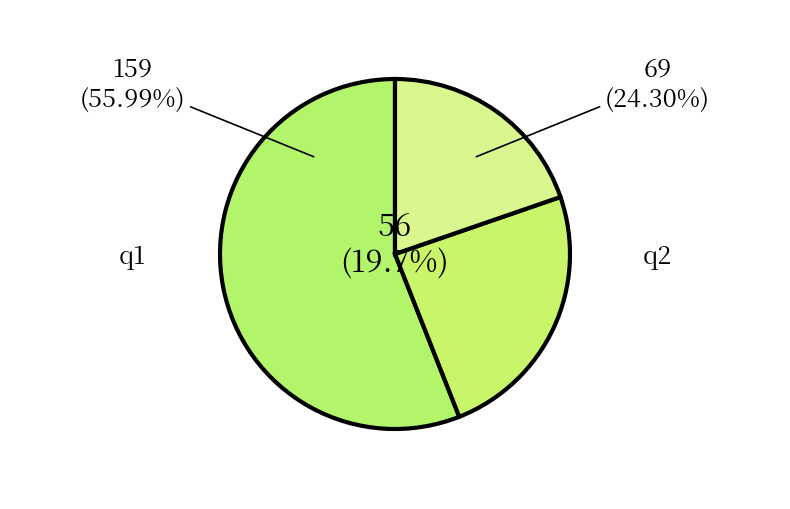

Is it true that q3 is 34% of the pie?

False